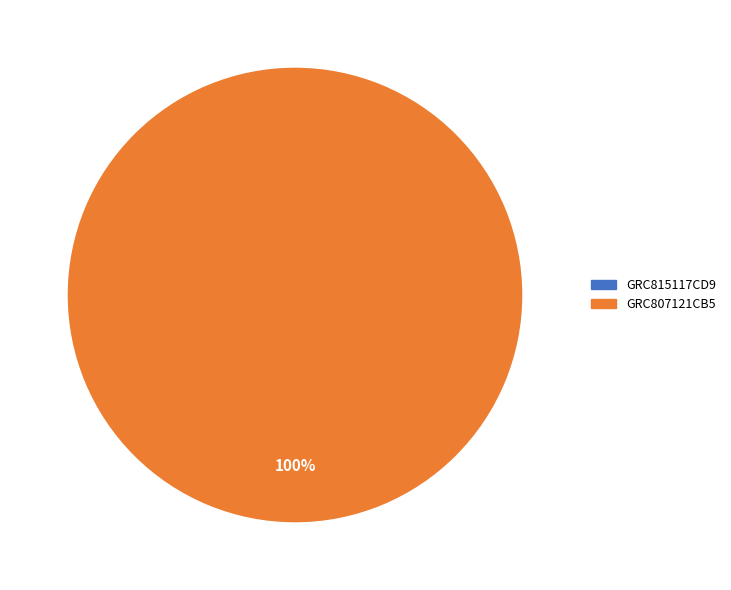

Is the sum of GRC815117CD9 and GRC807121CB5 greater than half?

Yes